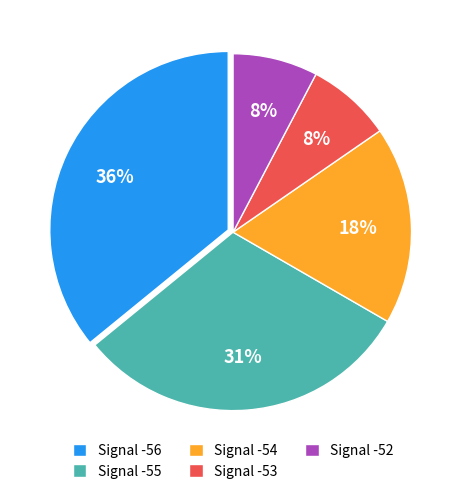

To the nearest percent, what is the difference between the largest and smallest slice percentages?

28%